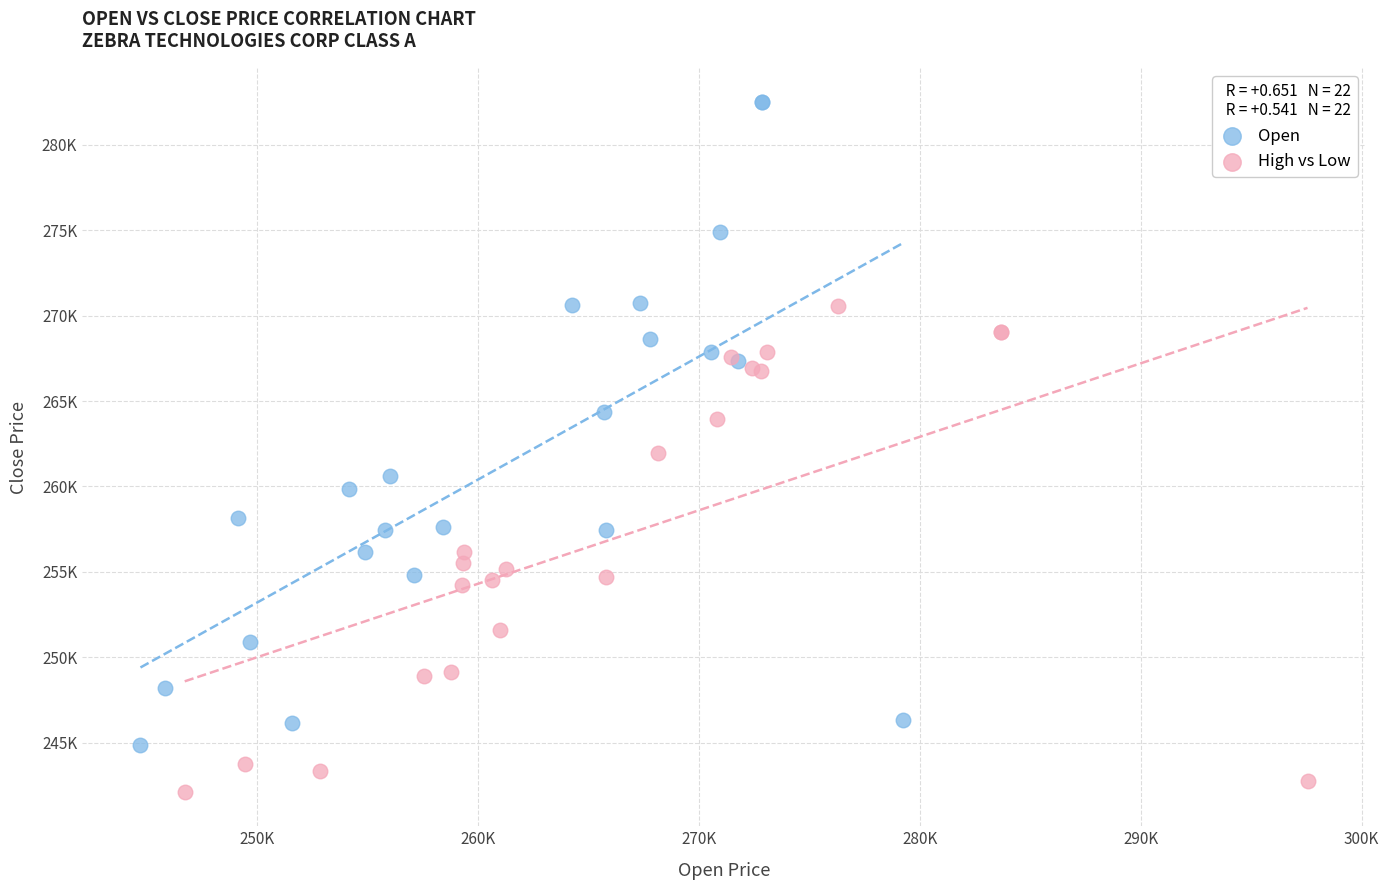

What are all the series names shown in the legend?

Open, High vs Low